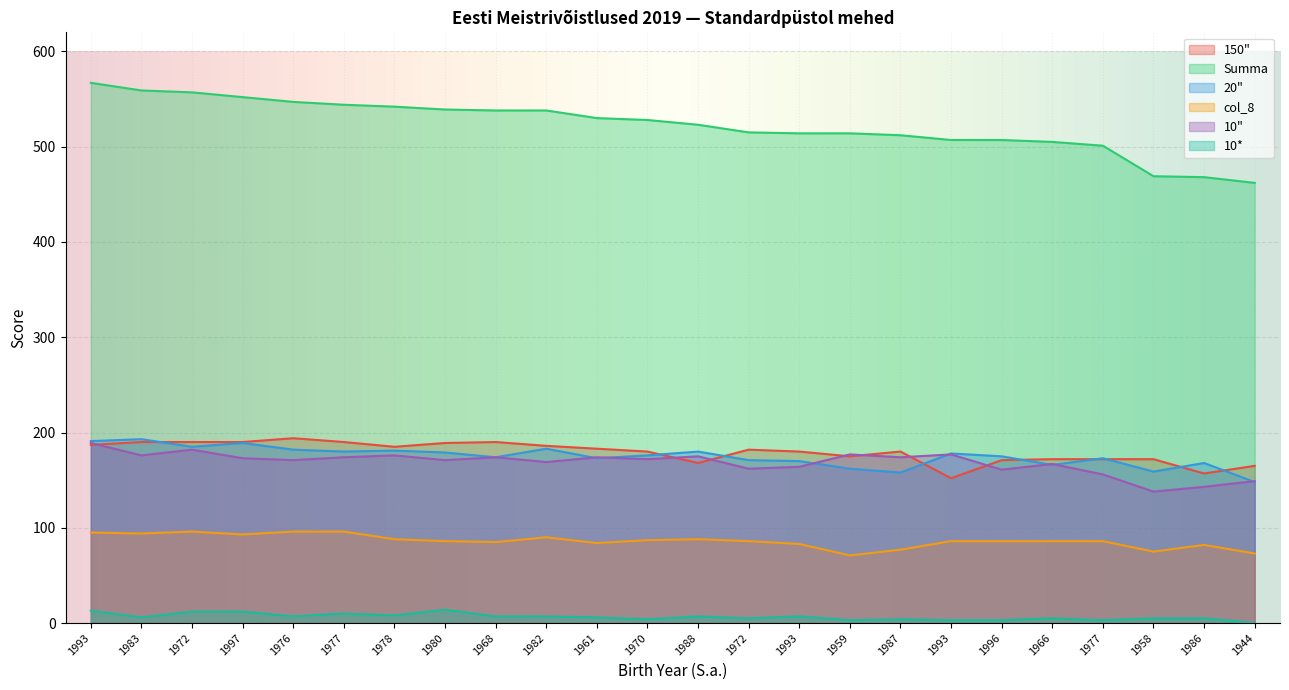

True or false: 10* has a value of 1 at 1983.

False